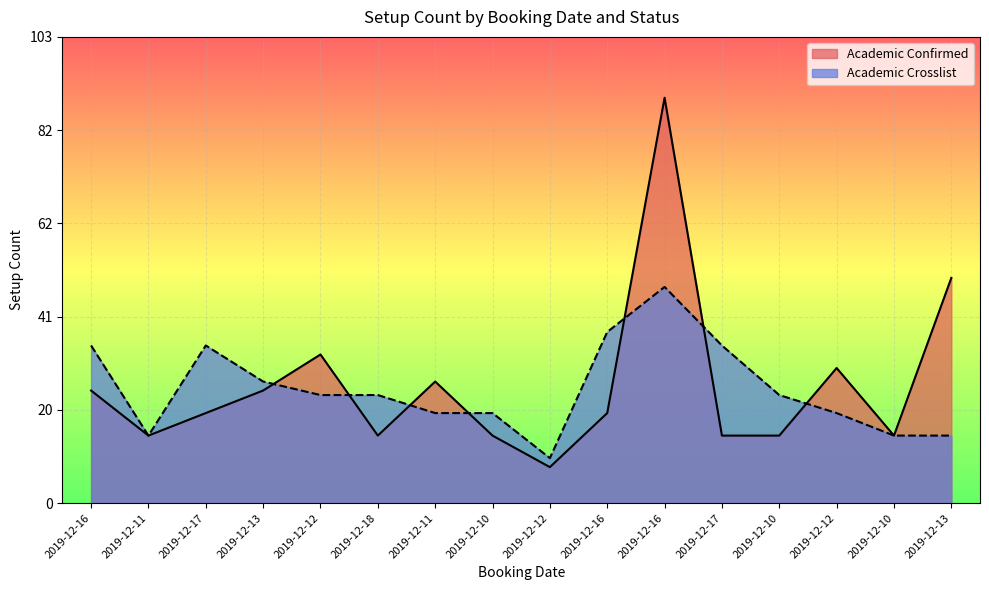

How many lines are shown in the chart?

2